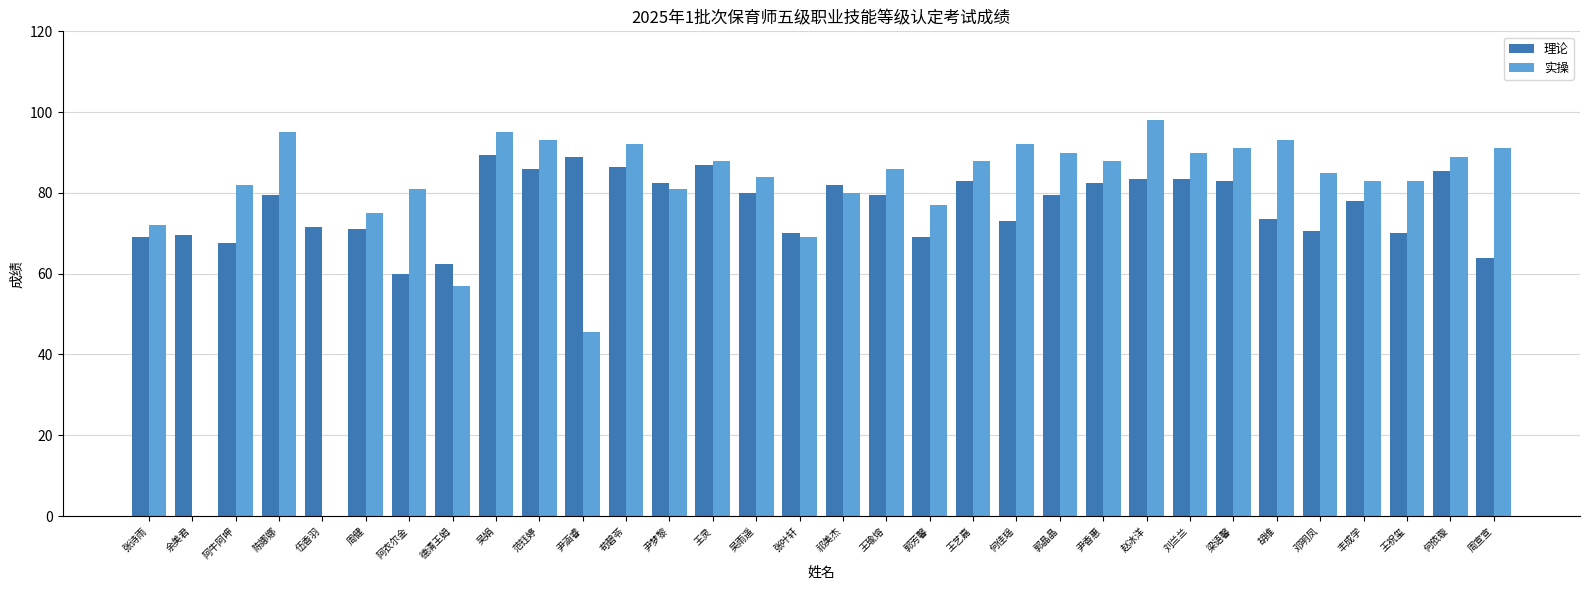

Is the value of 理论 at 丰成学 greater than the value of 实操 at 张叶轩?

Yes